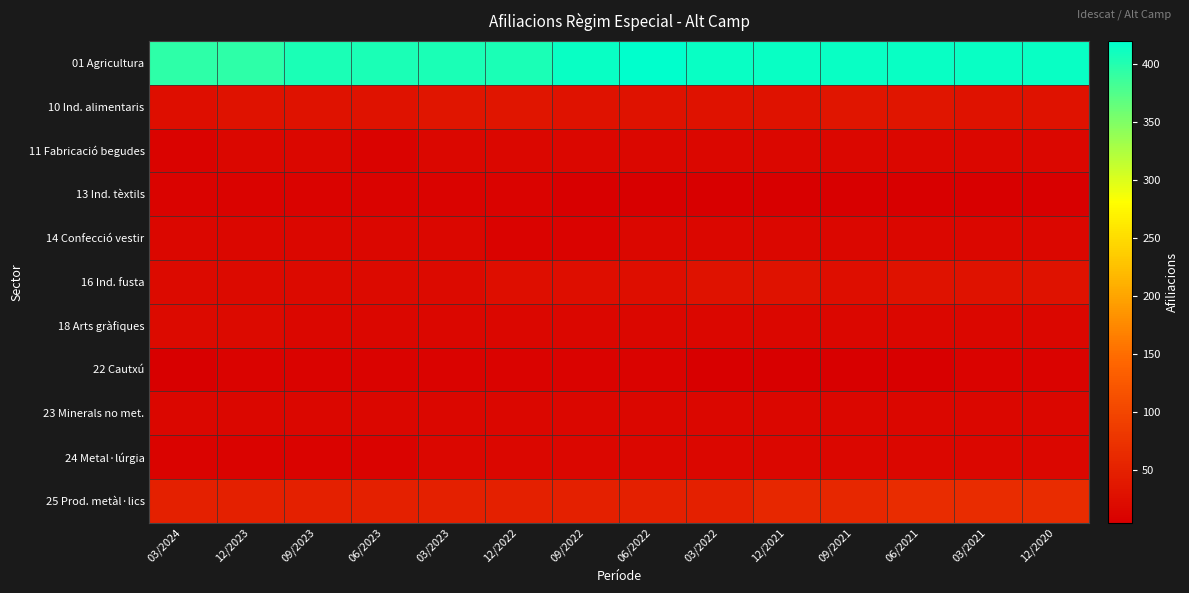

Reading left to right, what are all the values shown in this chart?

01 Agricultura: 03/2024=395	12/2023=395	09/2023=405	06/2023=405	03/2023=405	12/2022=405	09/2022=415	06/2022=420	03/2022=415	12/2021=415	09/2021=415	06/2021=415	03/2021=415	12/2020=415
10 Ind. alimentaris: 03/2024=25	12/2023=30	09/2023=30	06/2023=30	03/2023=35	12/2022=35	09/2022=30	06/2022=30	03/2022=30	12/2021=30	09/2021=35	06/2021=35	03/2021=30	12/2020=30
11 Fabricació begudes: 03/2024=10	12/2023=15	09/2023=15	06/2023=10	03/2023=15	12/2022=15	09/2022=15	06/2022=15	03/2022=15	12/2021=15	09/2021=15	06/2021=15	03/2021=15	12/2020=15
13 Ind. tèxtils: 03/2024=10	12/2023=10	09/2023=10	06/2023=10	03/2023=10	12/2022=10	09/2022=5	06/2022=5	03/2022=5	12/2021=5	09/2021=5	06/2021=5	03/2021=5	12/2020=5
14 Confecció vestir: 03/2024=15	12/2023=15	09/2023=15	06/2023=15	03/2023=15	12/2022=10	09/2022=10	06/2022=15	03/2022=15	12/2021=15	09/2021=15	06/2021=15	03/2021=15	12/2020=15
16 Ind. fusta: 03/2024=20	12/2023=20	09/2023=20	06/2023=20	03/2023=20	12/2022=25	09/2022=25	06/2022=25	03/2022=30	12/2021=30	09/2021=25	06/2021=30	03/2021=30	12/2020=30
18 Arts gràfiques: 03/2024=20	12/2023=20	09/2023=15	06/2023=15	03/2023=15	12/2022=15	09/2022=15	06/2022=15	03/2022=15	12/2021=15	09/2021=15	06/2021=15	03/2021=15	12/2020=15
22 Cautxú: 03/2024=5	12/2023=10	09/2023=10	06/2023=10	03/2023=10	12/2022=10	09/2022=10	06/2022=10	03/2022=5	12/2021=5	09/2021=5	06/2021=5	03/2021=10	12/2020=10
23 Minerals no met.: 03/2024=15	12/2023=15	09/2023=15	06/2023=15	03/2023=15	12/2022=15	09/2022=15	06/2022=15	03/2022=15	12/2021=15	09/2021=15	06/2021=15	03/2021=15	12/2020=15
24 Metal·lúrgia: 03/2024=10	12/2023=10	09/2023=10	06/2023=10	03/2023=15	12/2022=15	09/2022=15	06/2022=15	03/2022=15	12/2021=15	09/2021=15	06/2021=15	03/2021=15	12/2020=15
25 Prod. metàl·lics: 03/2024=50	12/2023=50	09/2023=50	06/2023=50	03/2023=50	12/2022=50	09/2022=50	06/2022=50	03/2022=50	12/2021=60	09/2021=60	06/2021=65	03/2021=65	12/2020=65